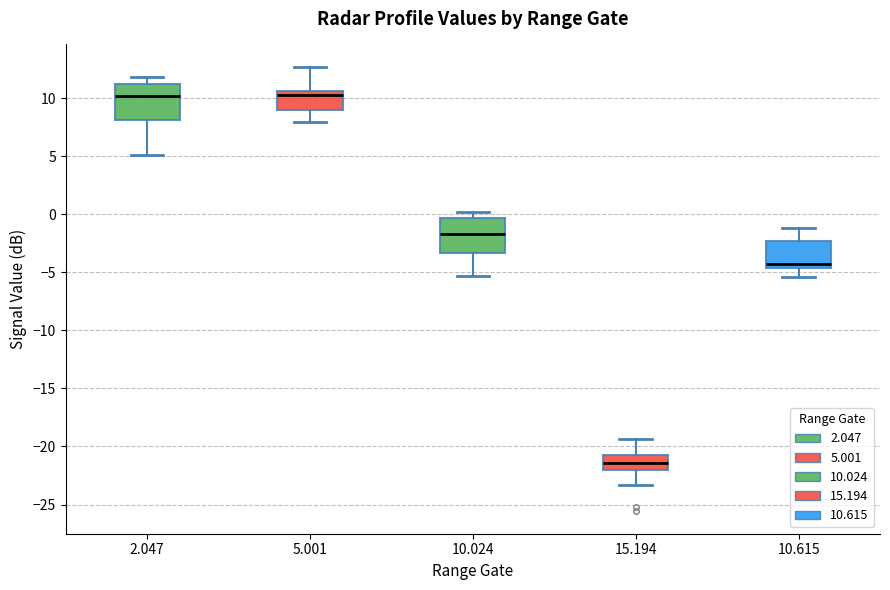

Reading left to right, transcribe this box plot: for each box, give where its median line is, the range the box spans, and where its two whiskers end, as read against the y-axis. The values are not printed on the chart, so give them approximately, as read against the axis.

2.047: median 10.0, box 8.0 to 11.5, whiskers 5.0 to 12.0
5.001: median 10.5 (just below the box's upper edge), box 9.0 to 10.5, whiskers 8.0 to 12.5
10.024: median -1.5, box -3.5 to -0.5, whiskers -5.5 to 0.0
15.194: median -21.5, box -22.0 to -20.5, whiskers -23.5 to -19.5
10.615: median -4.5 (just above the box's lower edge), box -4.5 to -2.5, whiskers -5.5 to -1.0